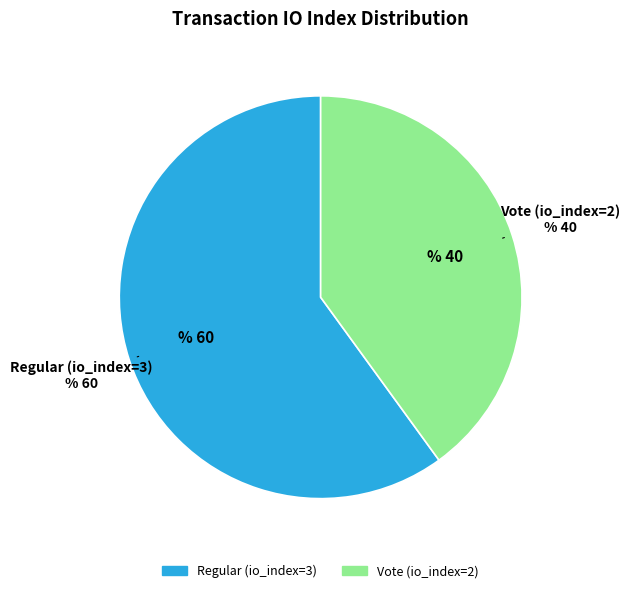

Combined, do Regular (io_index=3) and Vote (io_index=2) account for over 50%?

Yes